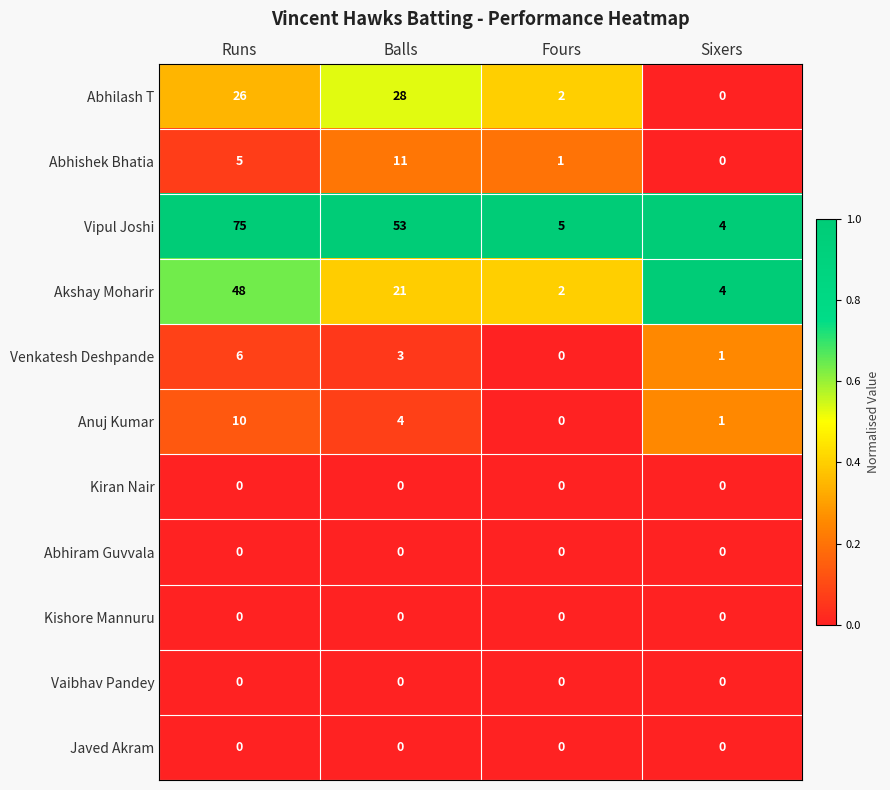

What is the difference between the maximum and minimum values in the Anuj Kumar series?

10